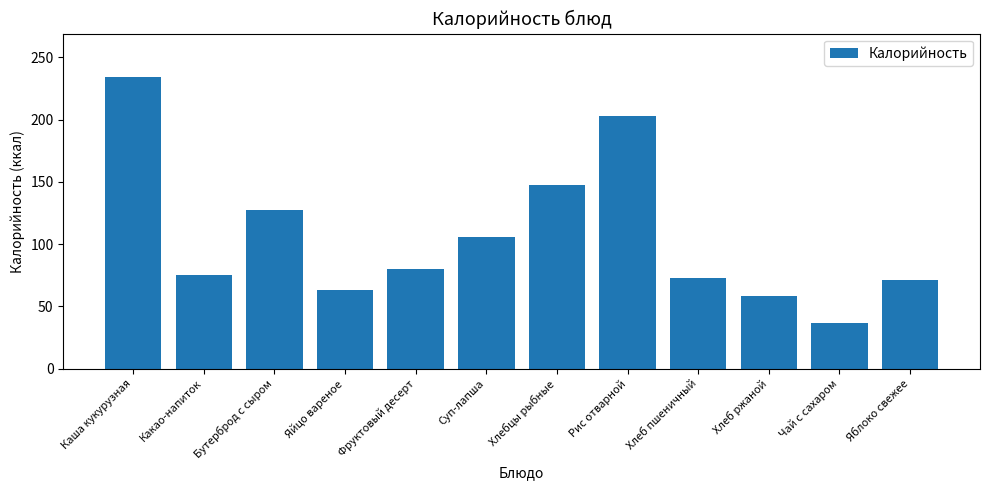

Reading right to left, transcribe all the data shown in this chart.

71.5	36.3	58.7	72.9	203.2	147.2	105.4	80.2	62.8	127.8	75.2	234.1